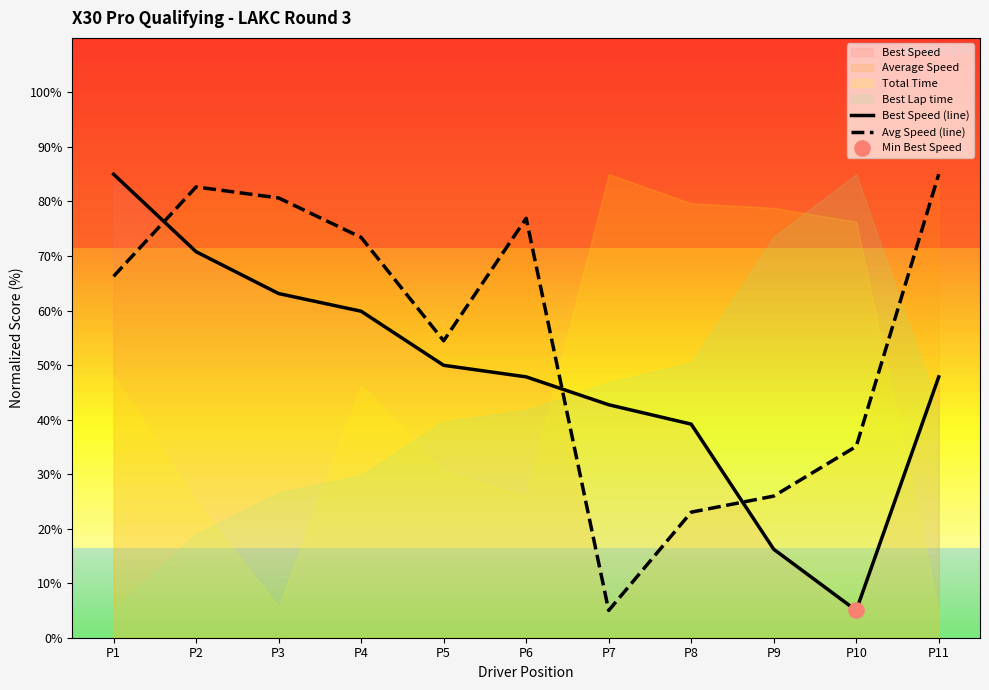

The Avg Speed (line) series shows 32.4 at P6. True or false?

False